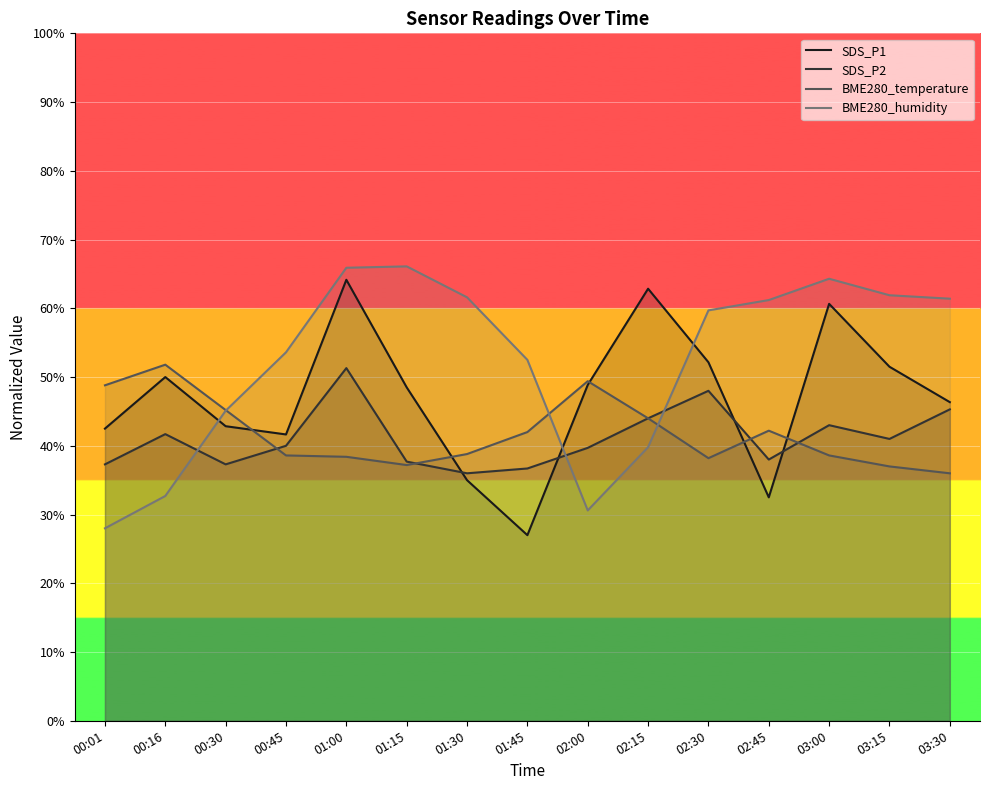

What is the sum of all SDS_P2 values?

617.0